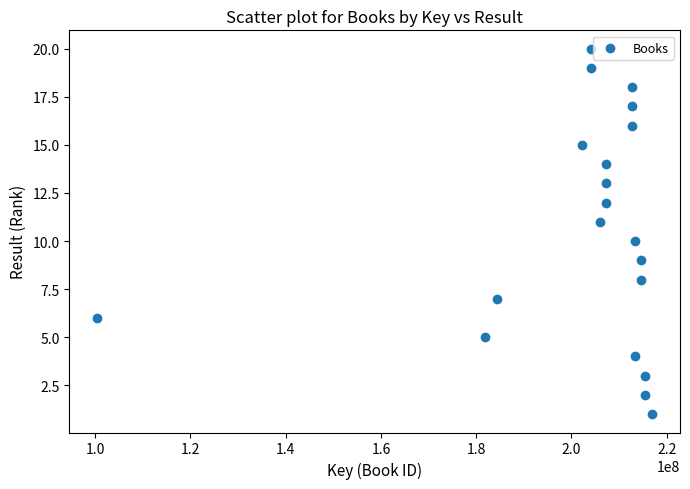

What is the range of Y values (max minus min)?

19